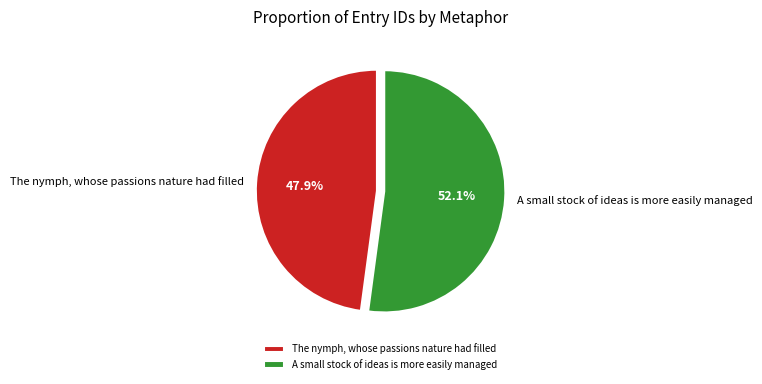

To the nearest percent, what is the combined percentage of A small stock of ideas is more easily managed and The nymph, whose passions nature had filled?

100%